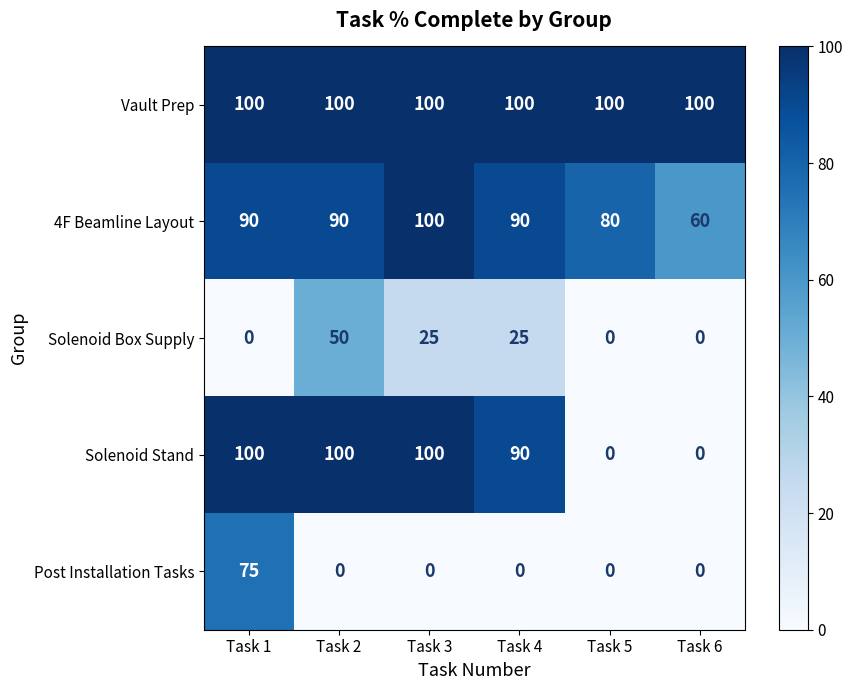

What is the maximum value for 4F Beamline Layout?

100